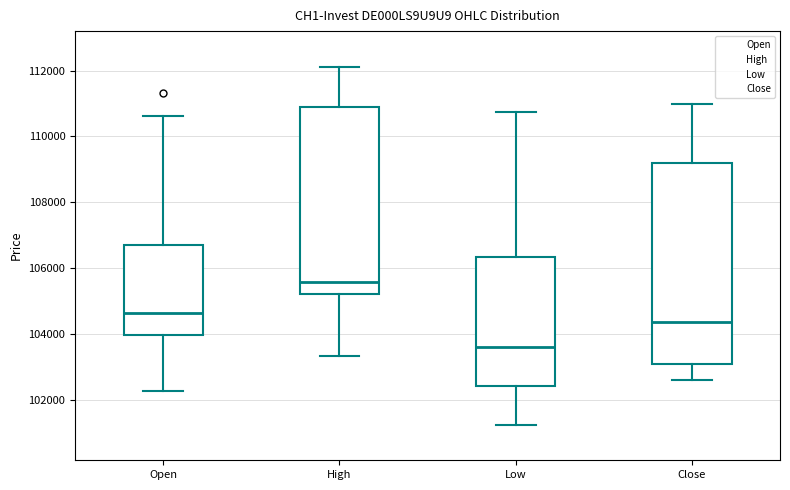

Where does the upper whisker of the box for Open end on the y-axis? The values are not printed on the chart, so give them approximately, as read against the axis.

110600